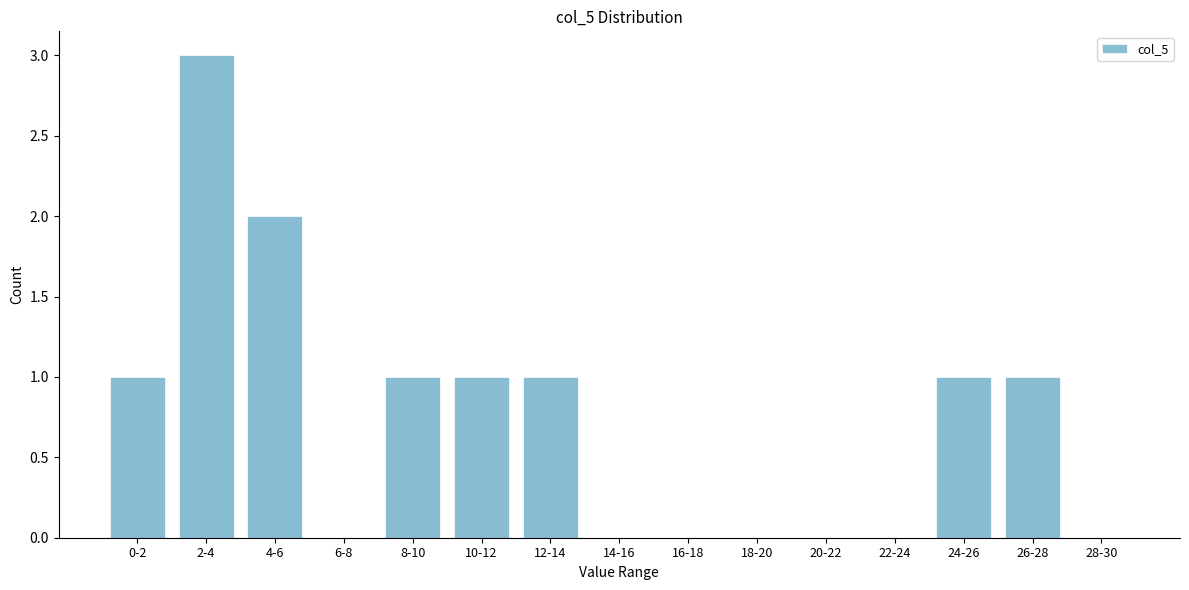

Reading left to right, list all the values displayed in this chart.

0-2=1	2-4=3	4-6=2	6-8=0	8-10=1	10-12=1	12-14=1	14-16=0	16-18=0	18-20=0	20-22=0	22-24=0	24-26=1	26-28=1	28-30=0